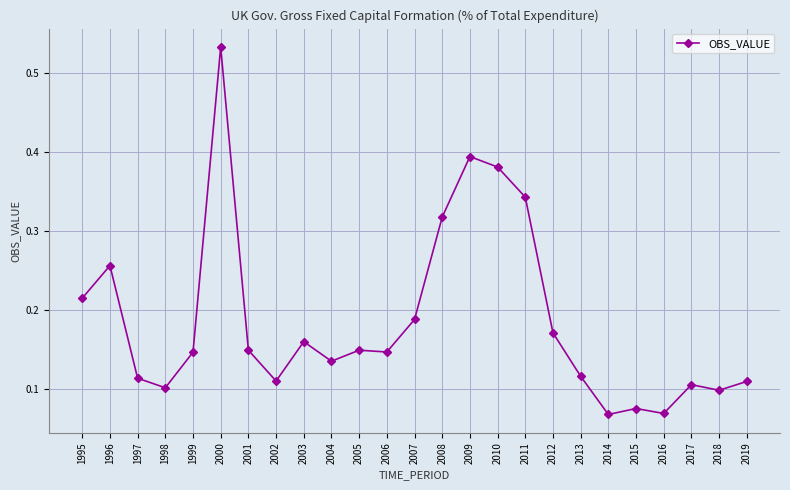

Which category has the highest value across all series?

2000